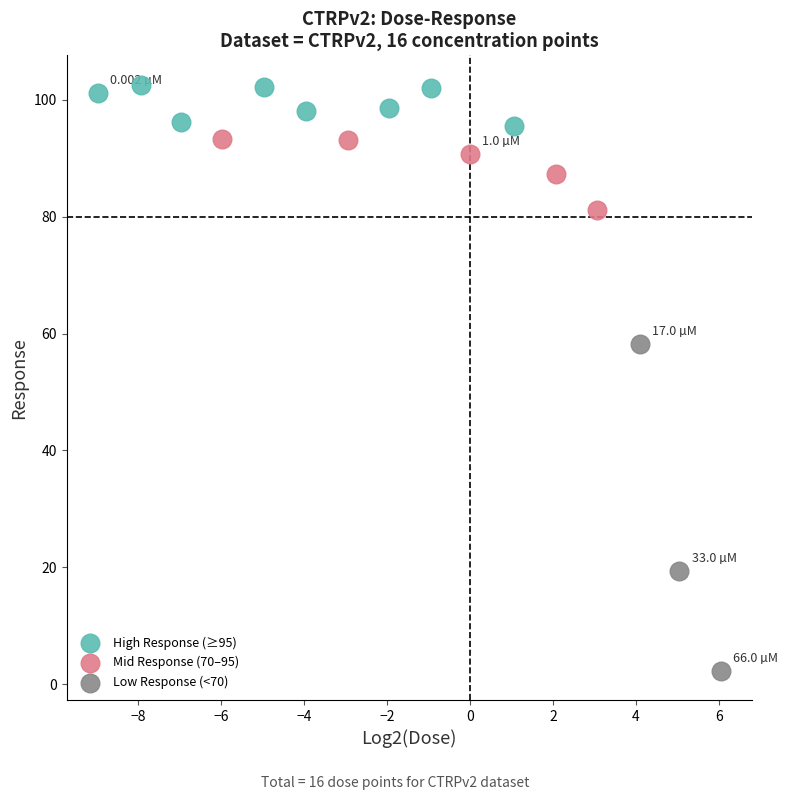

Which series has the widest spread of Y values?

Low Response (<70)